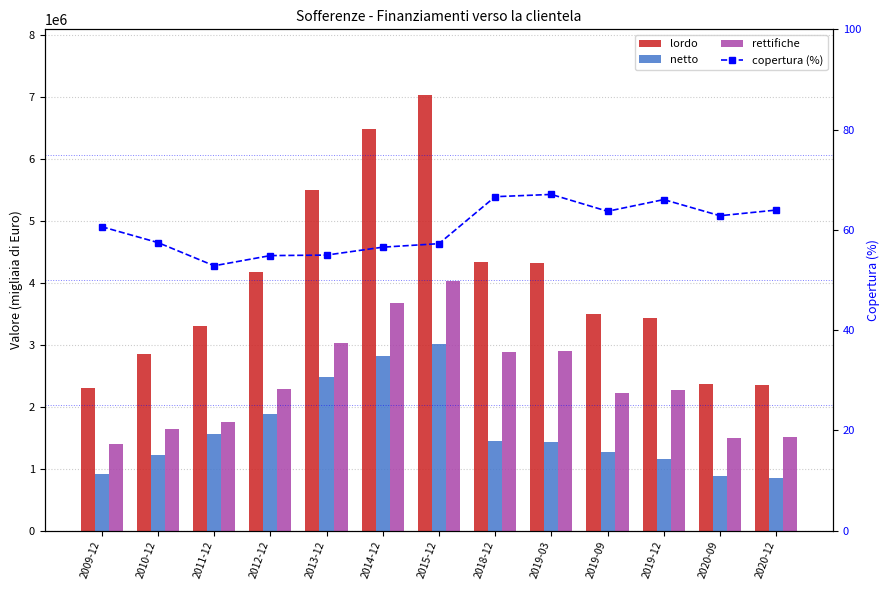

What position from the left is 2011-12?

3